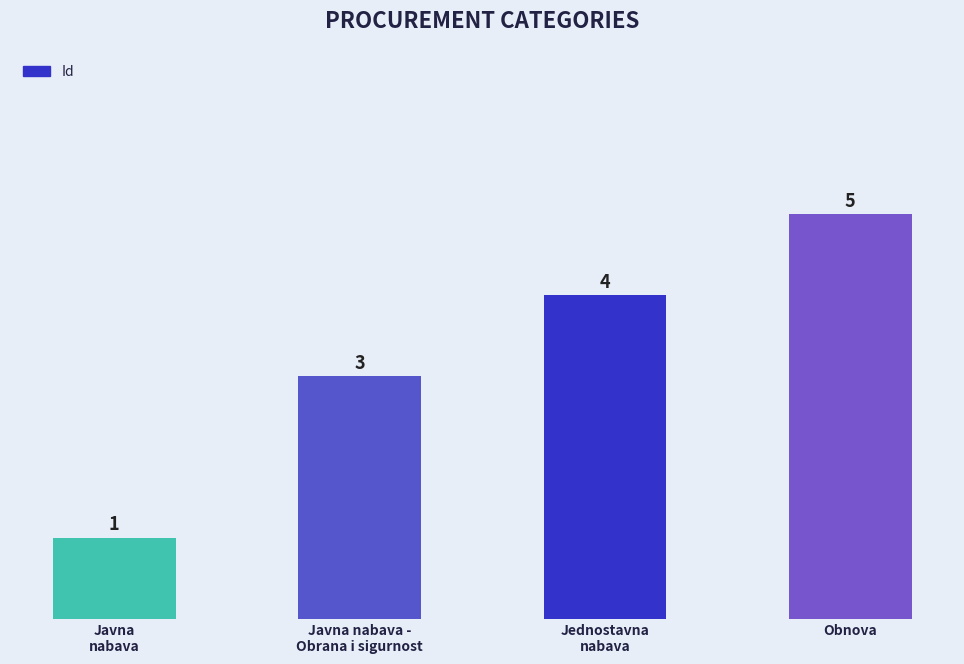

Reading left to right, list all the values displayed in this chart.

1	3	4	5